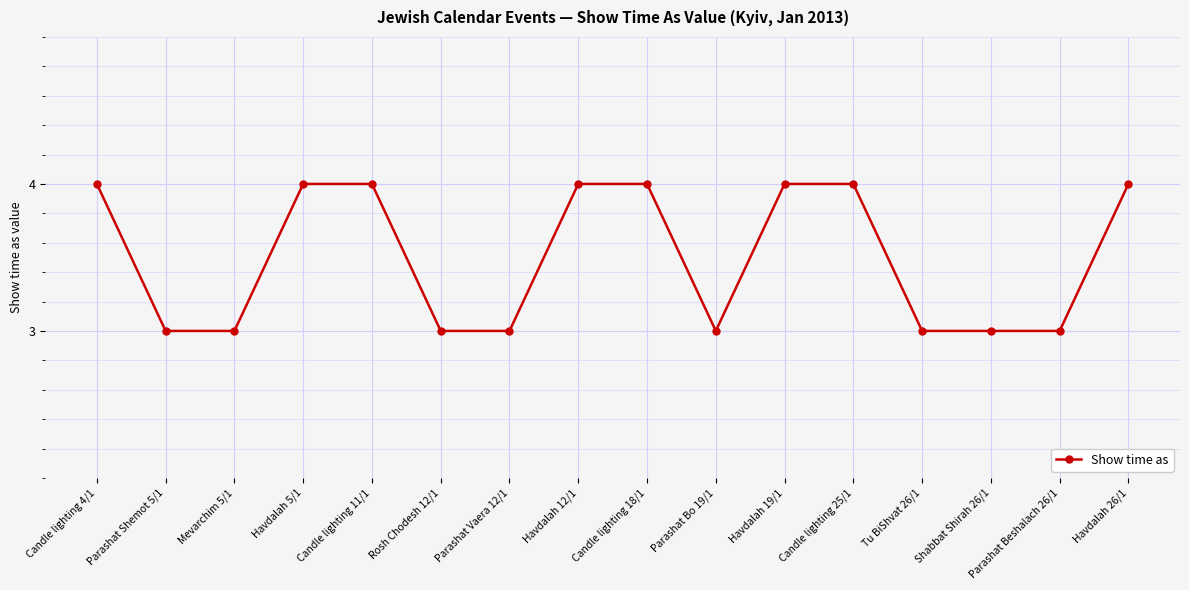

Approximately how many times larger is the value at Candle lighting 18/1 compared to Parashat Shemot 5/1?

1.3